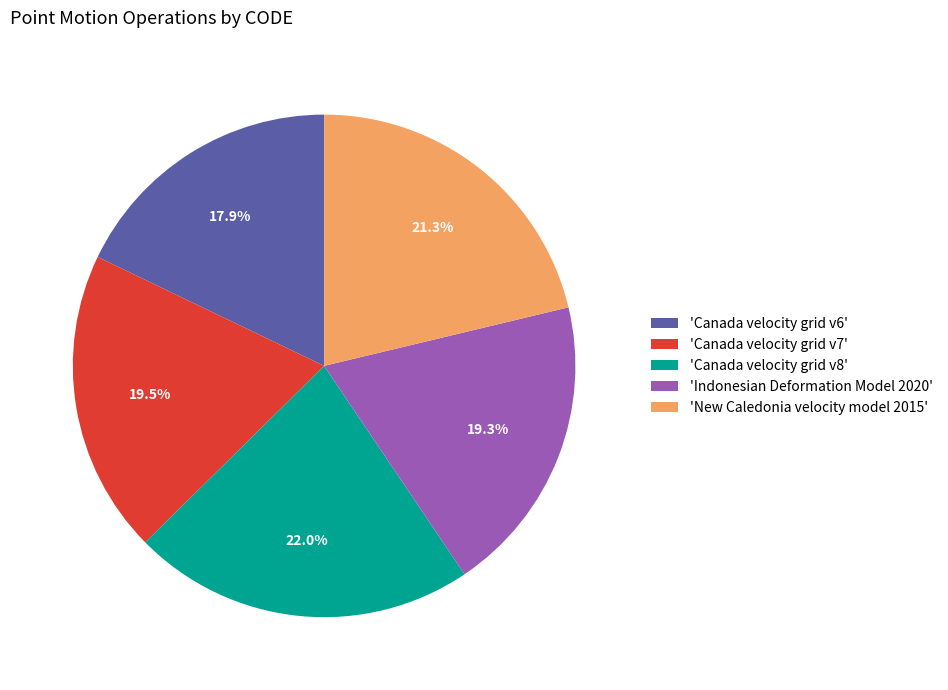

Approximately how many times larger is the value at 'Canada velocity grid v7' compared to 'Canada velocity grid v6'?

1.1